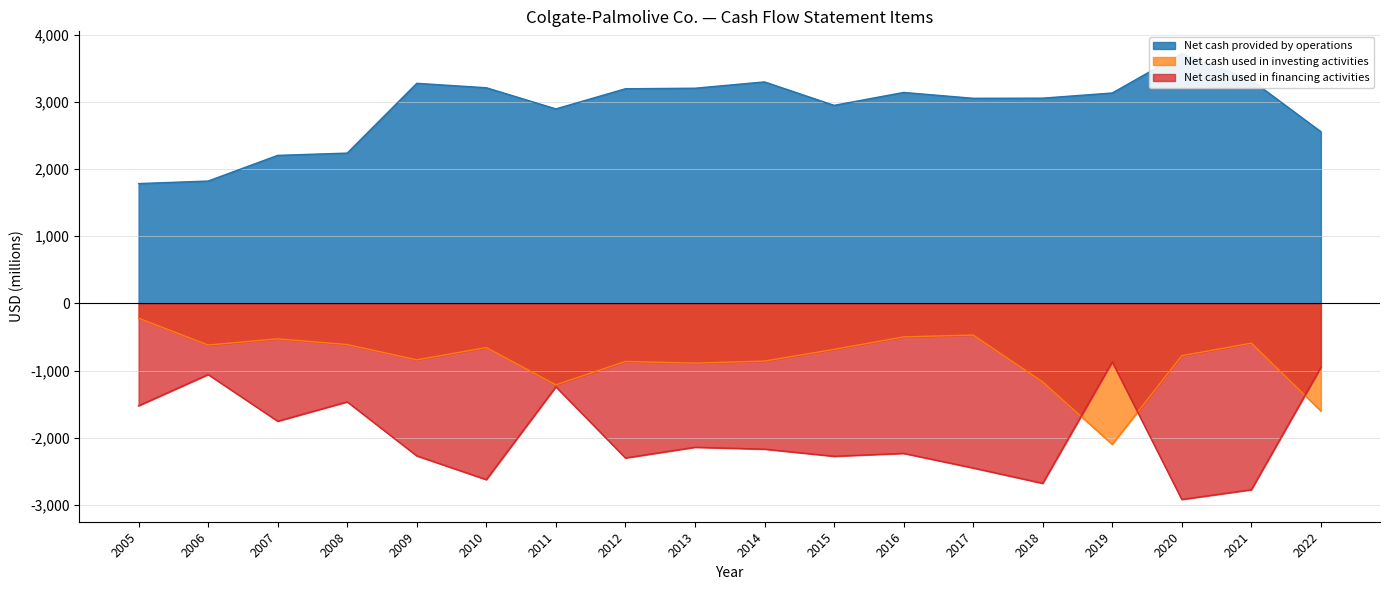

Which category has the highest value across all series?

2020